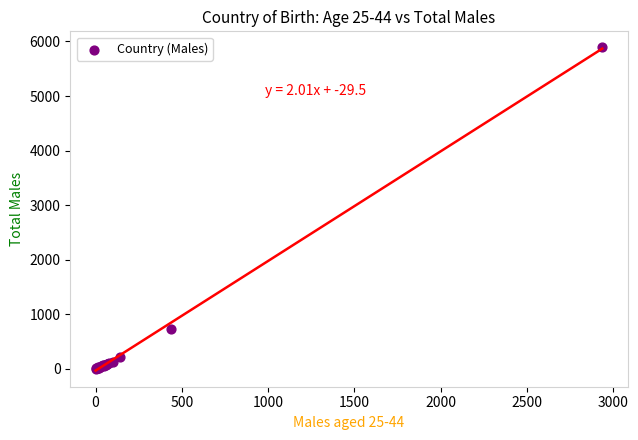

What Y value in the scatter plot is closest to 2946?

732